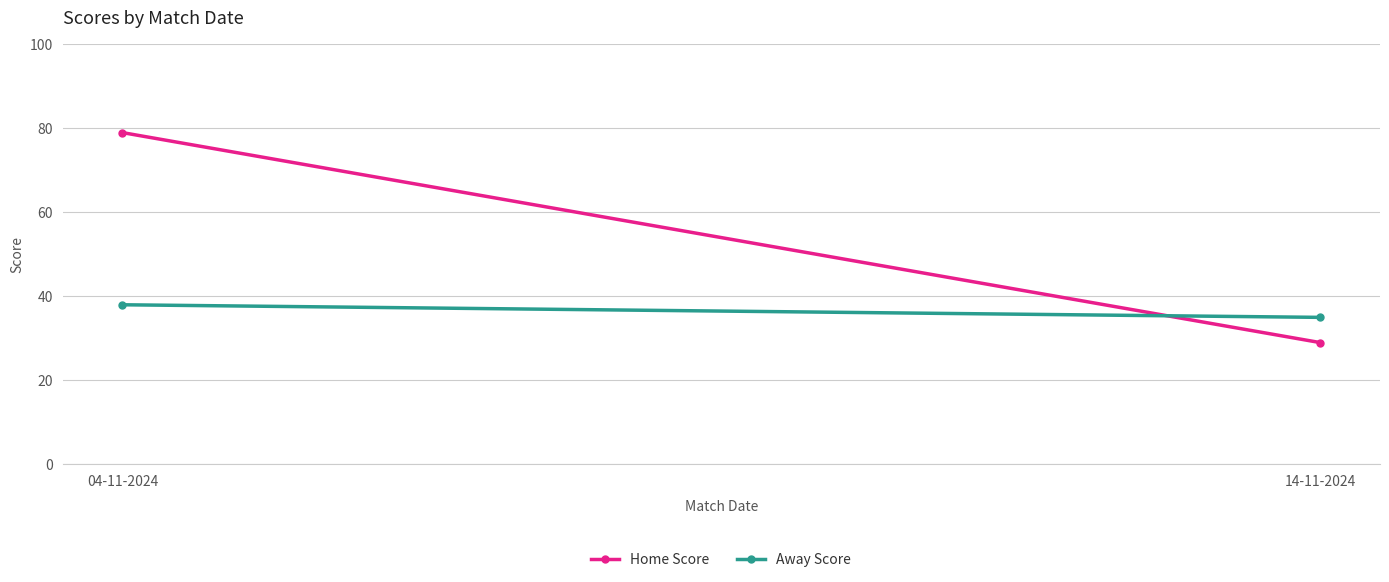

Rank the series at 04-11-2024 from highest to lowest value.

Home Score, Away Score